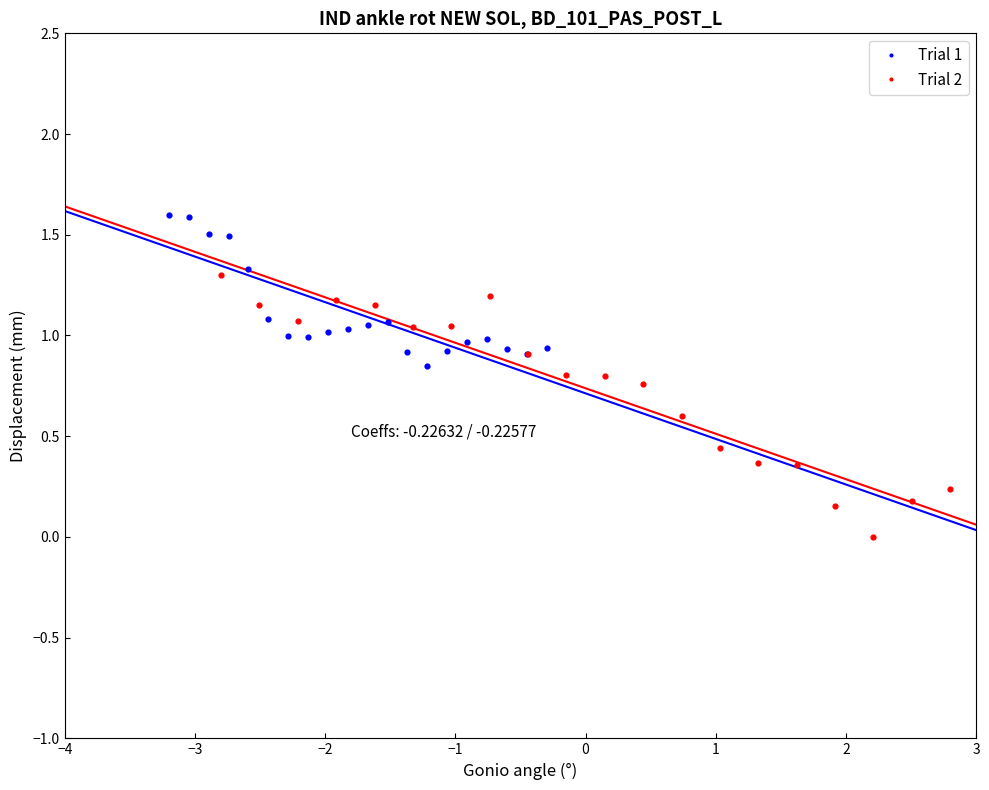

Which series reaches the minimum Y coordinate?

Trial 2